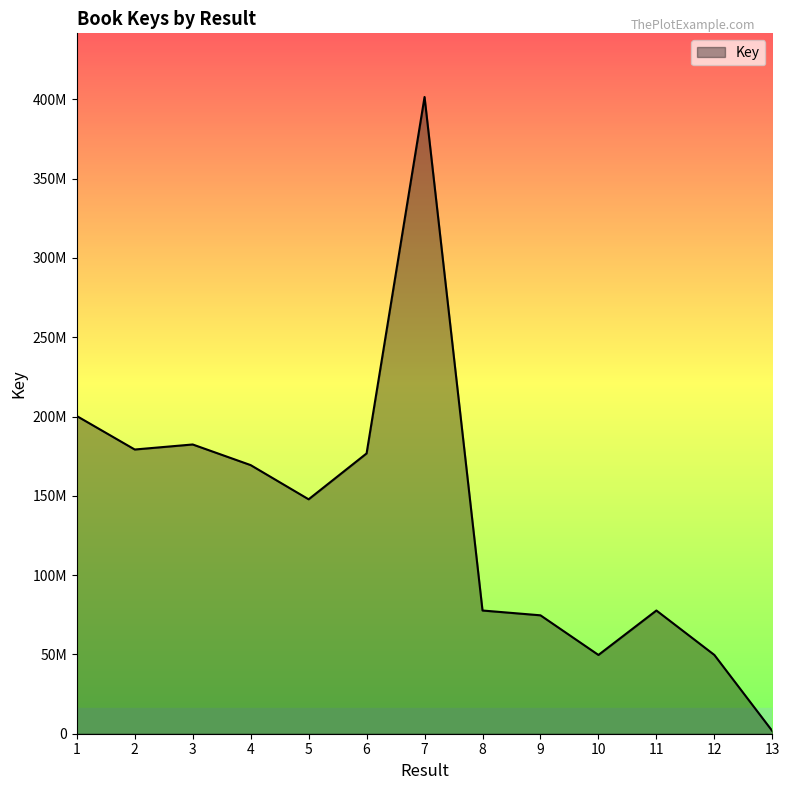

Where is the first local maximum?

3